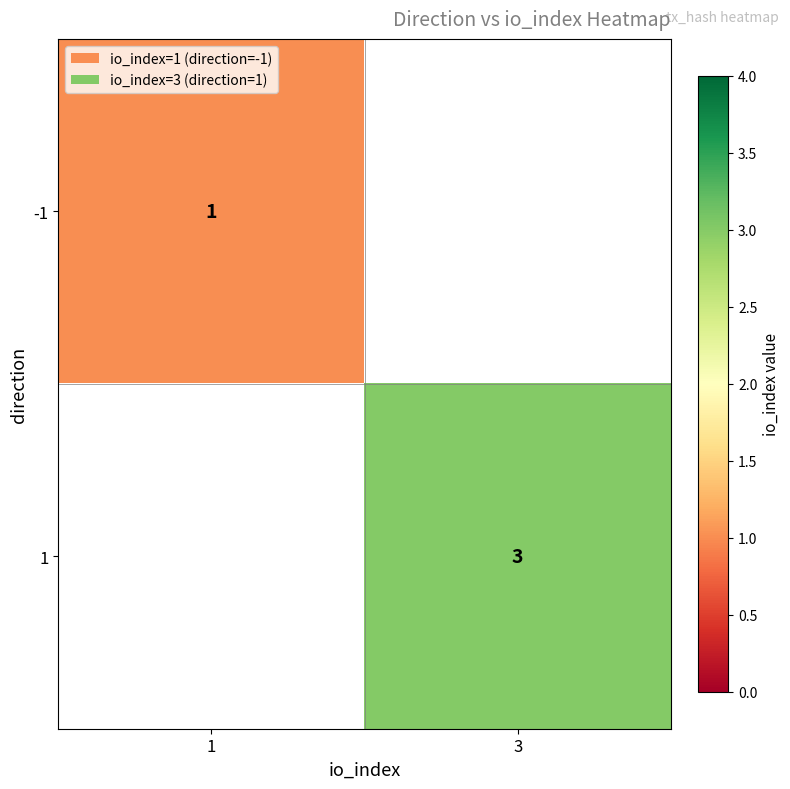

Is it true that -1 equals 1 at 1?

True